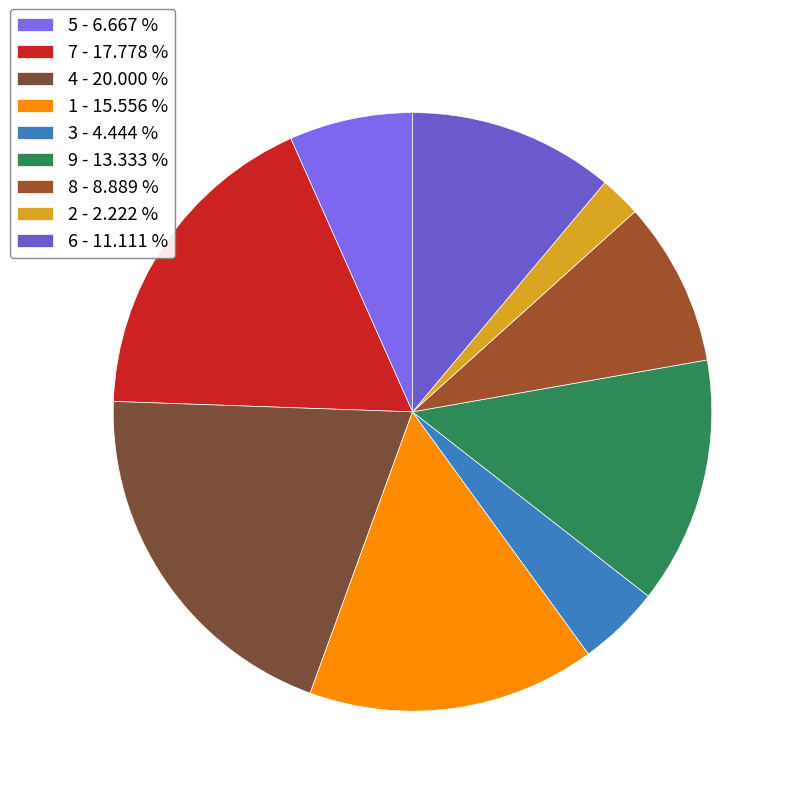

Is there any slice that represents more than half of the pie?

No